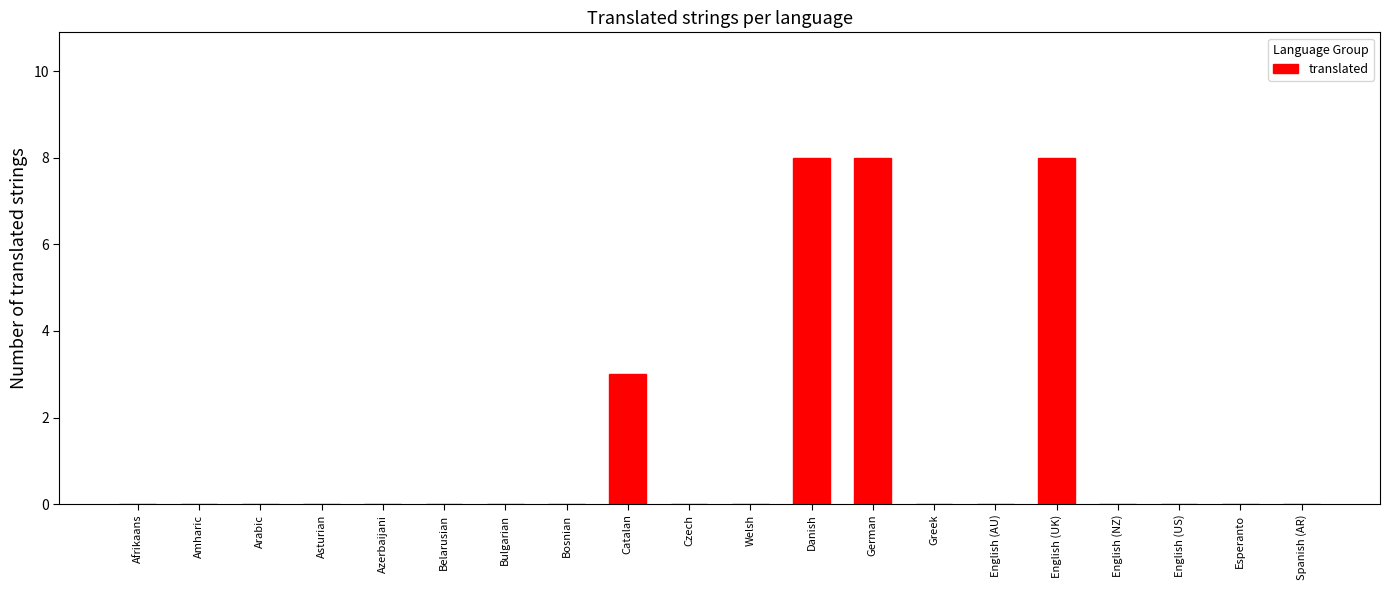

What is the maximum value shown in the chart?

8